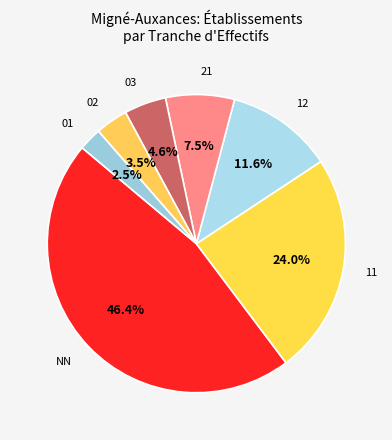

How many segments does this pie chart have?

7